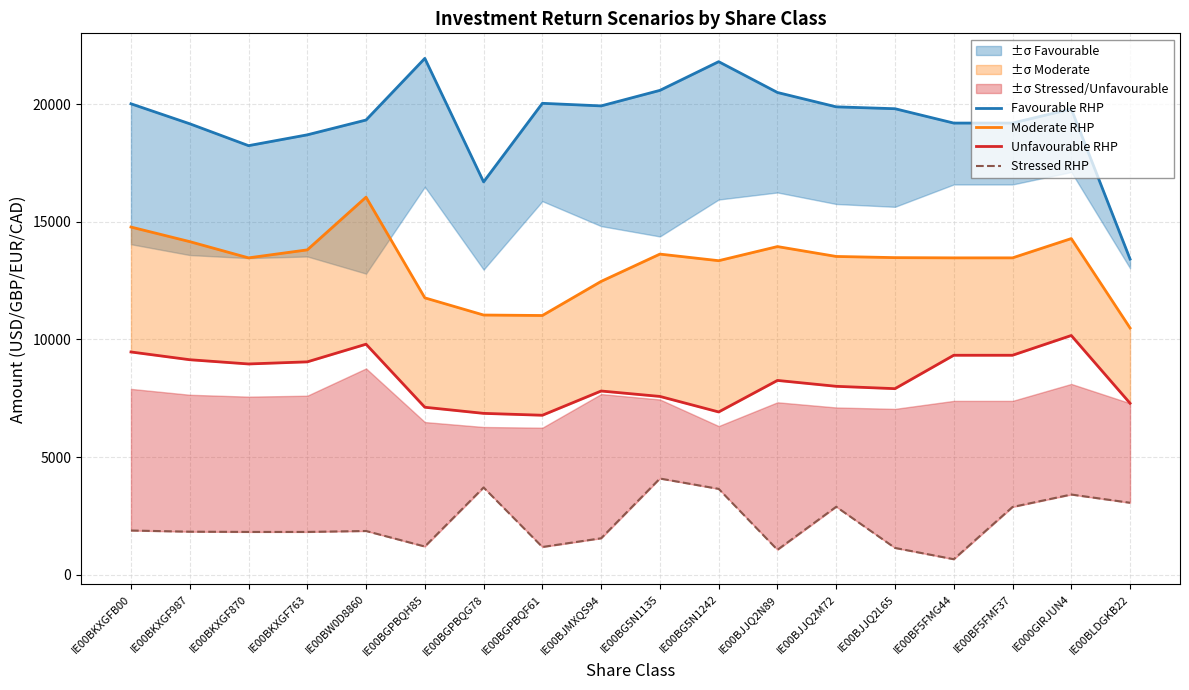

Where is the first local minimum for Unfavourable RHP?

IE00BKXGF870